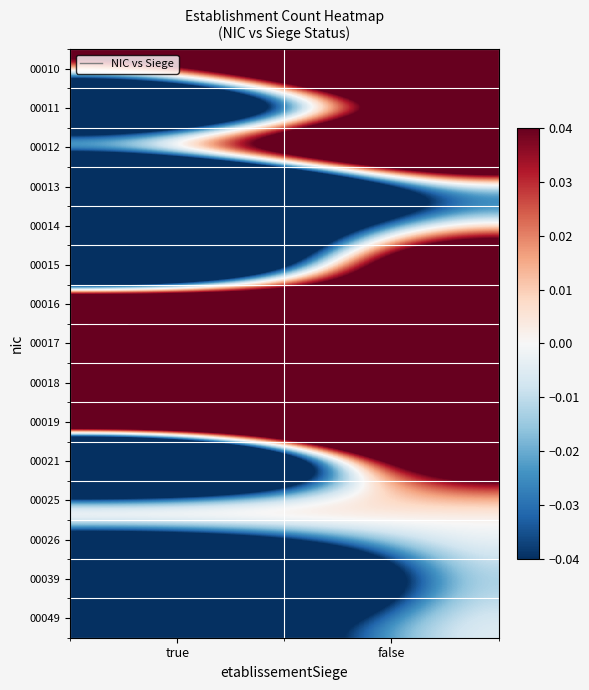

Between true and false, which is larger?

false